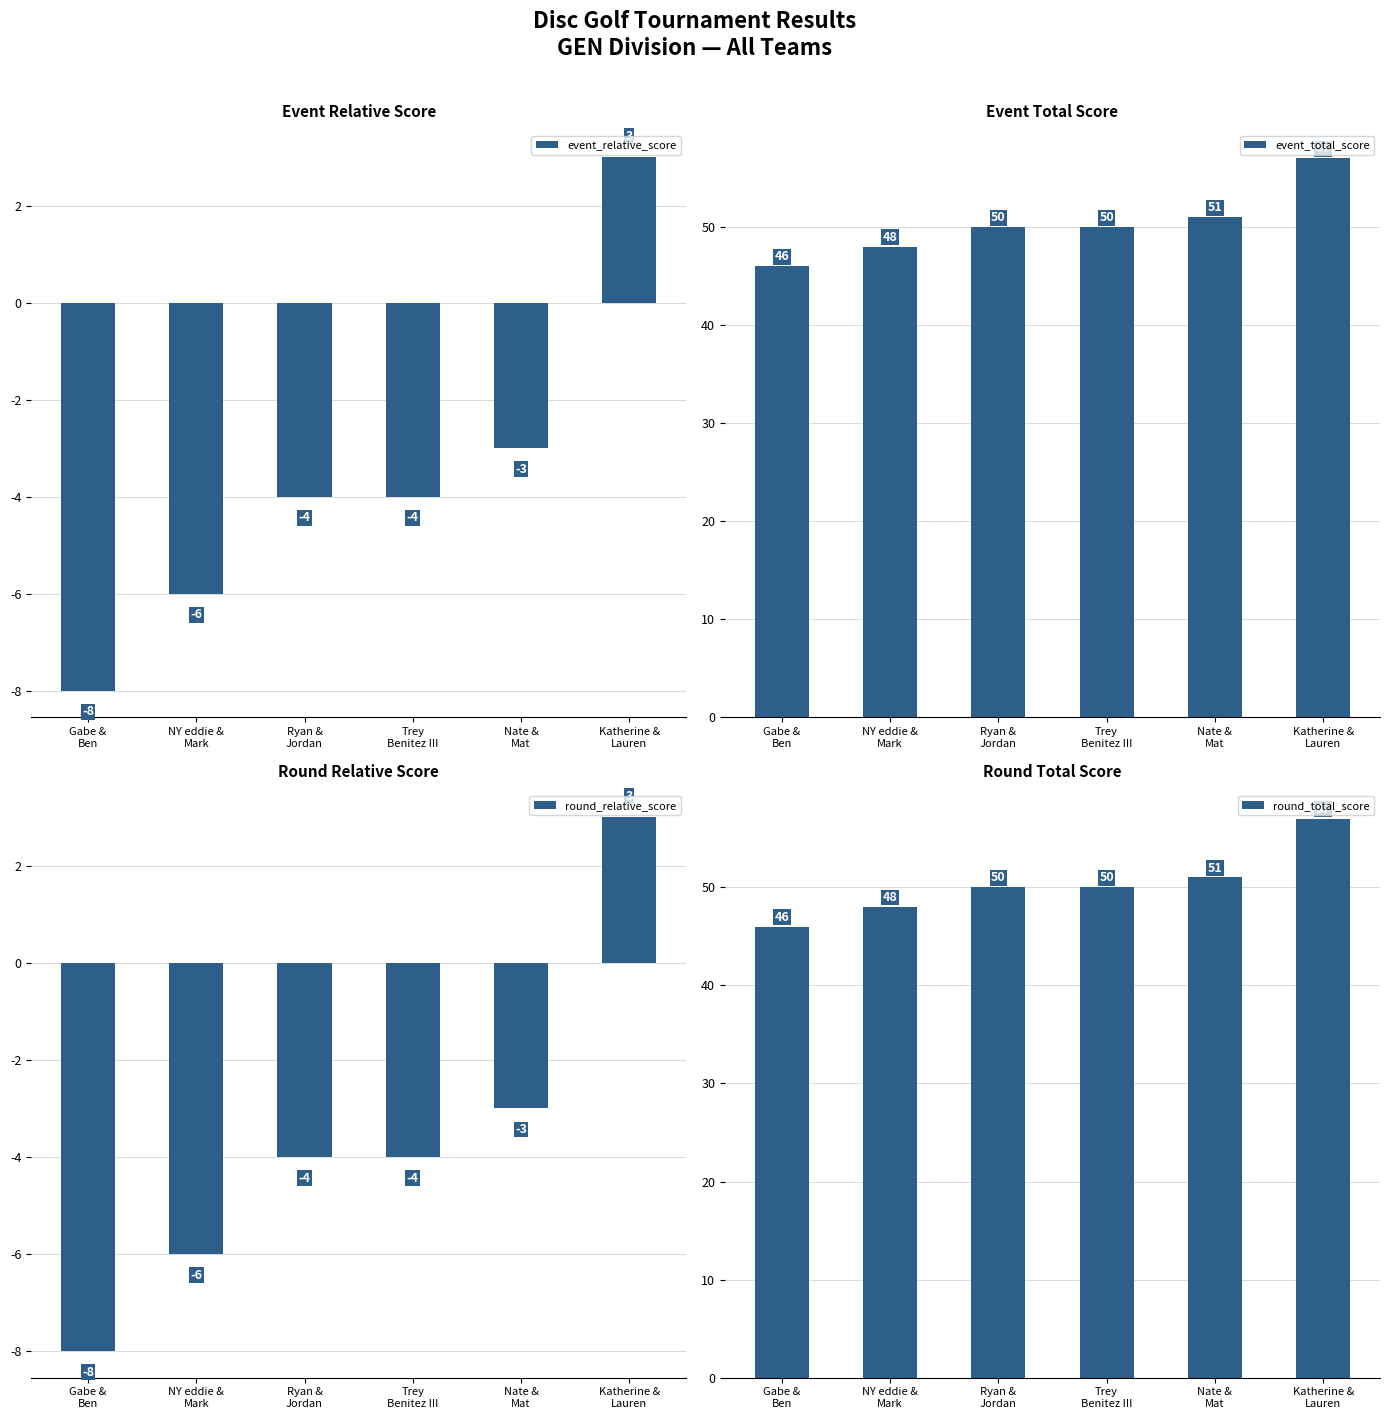

List the series in order of their peak value, highest first.

event_total_score, round_total_score, event_relative_score, round_relative_score